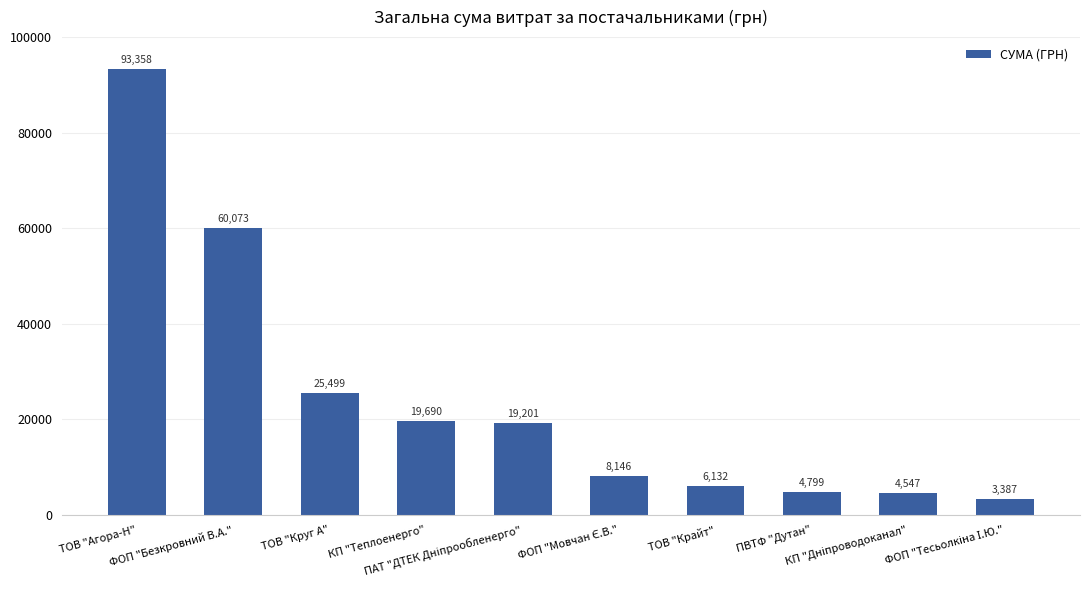

What is the value of the 1st bar from the left?

93358.4